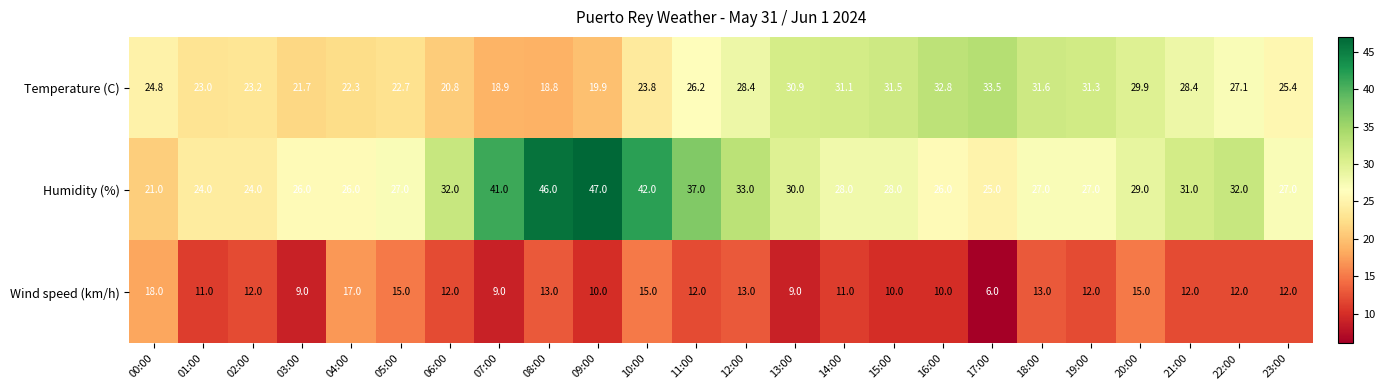

What is the total value across all series at 14:00?

70.1